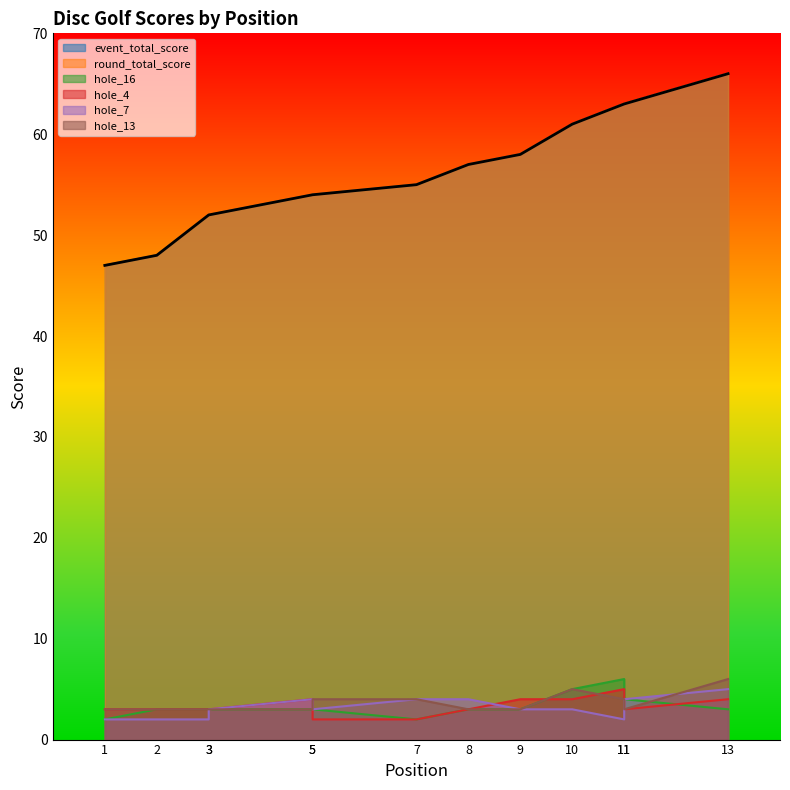

Between which two adjacent categories do hole_4 and hole_16 first intersect?

5 and 5